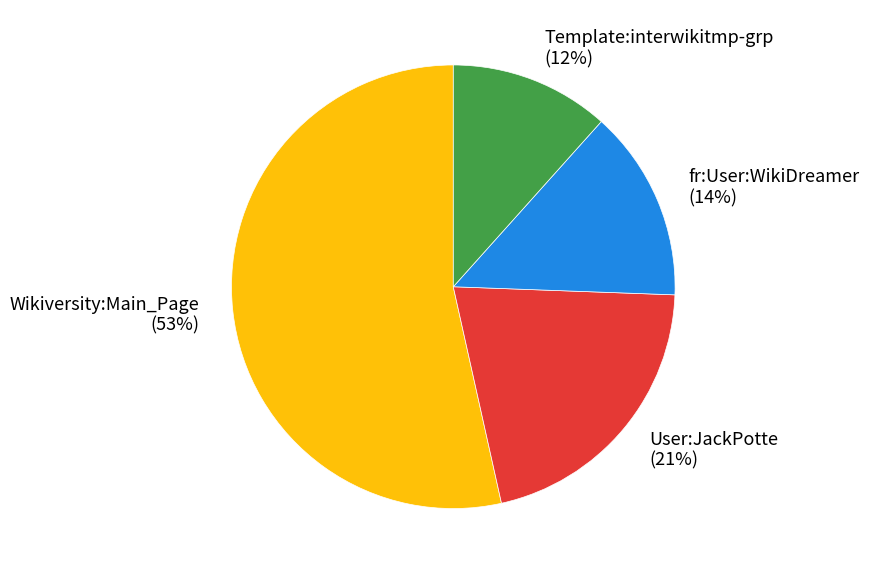

Which category has the smallest portion of the pie?

Template:interwikitmp-grp